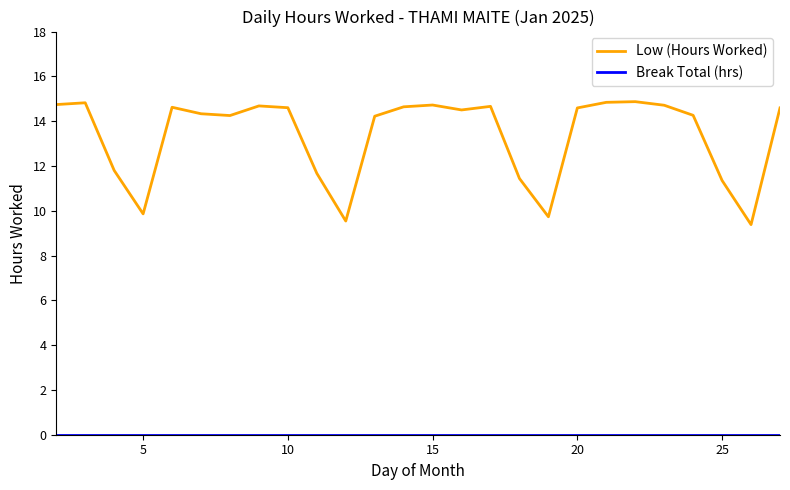

Which series has the largest range (max minus min)?

Low (Hours Worked)